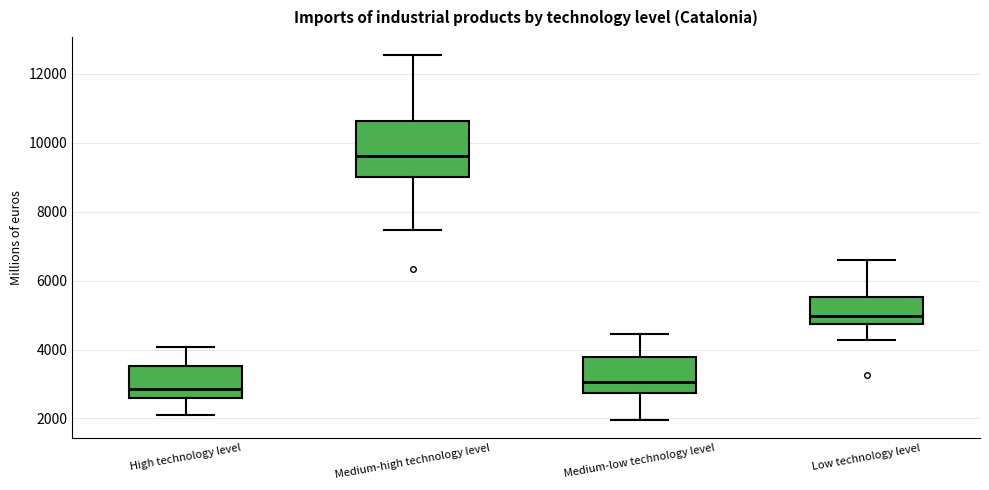

Comparing the boxes themselves (not the whiskers), which one is the tallest?

Medium-high technology level